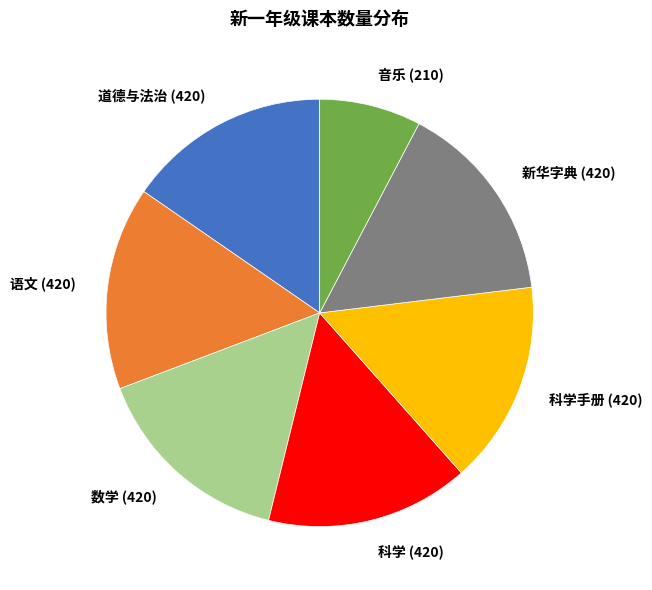

Combined, do 音乐 (210) and 新华字典 (420) account for over 50%?

No